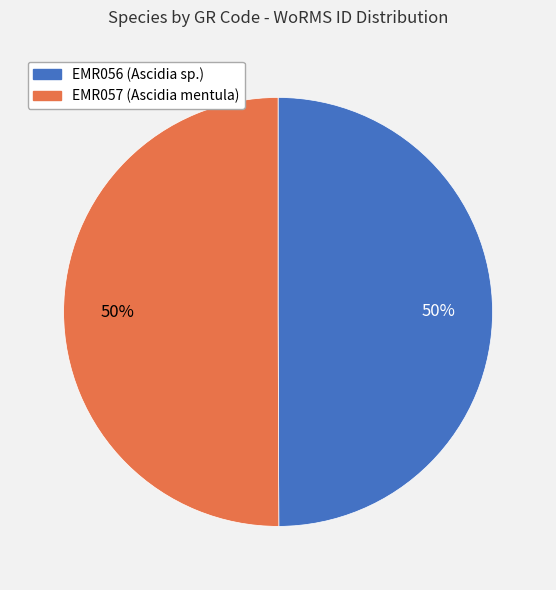

Count the number of slices in the pie.

2